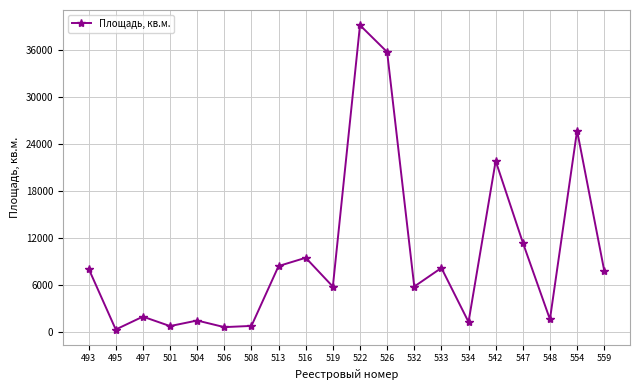

True or false: the data has more than 0 interior local peaks.

True